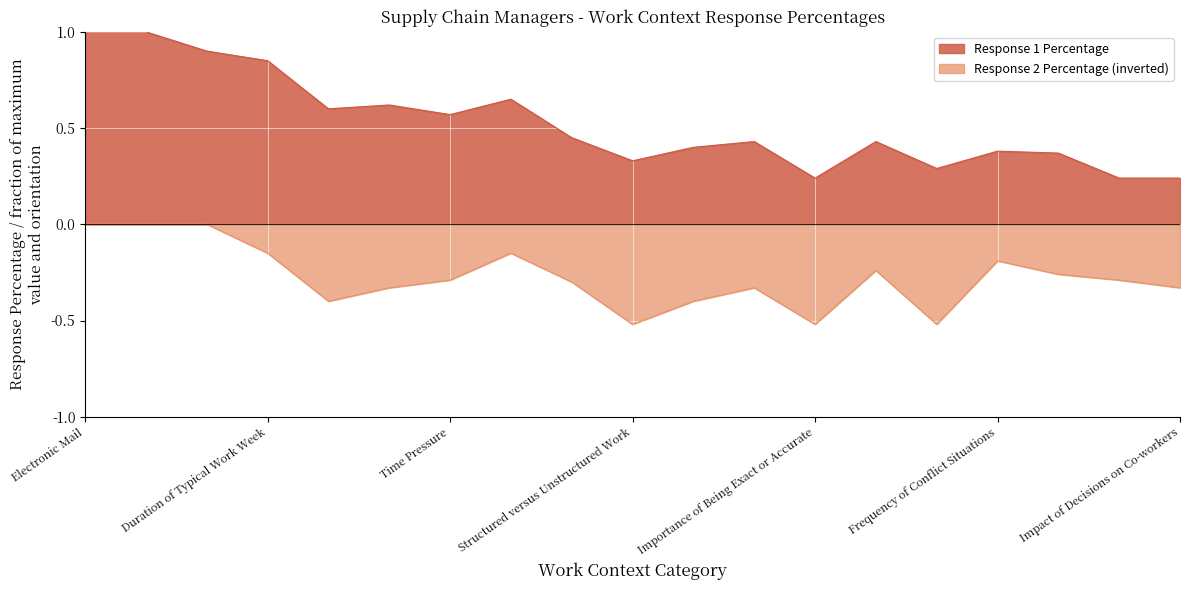

What is the sum of the Response 2 Percentage values at Face-to-Face Discussions and Time Pressure?

-0.3